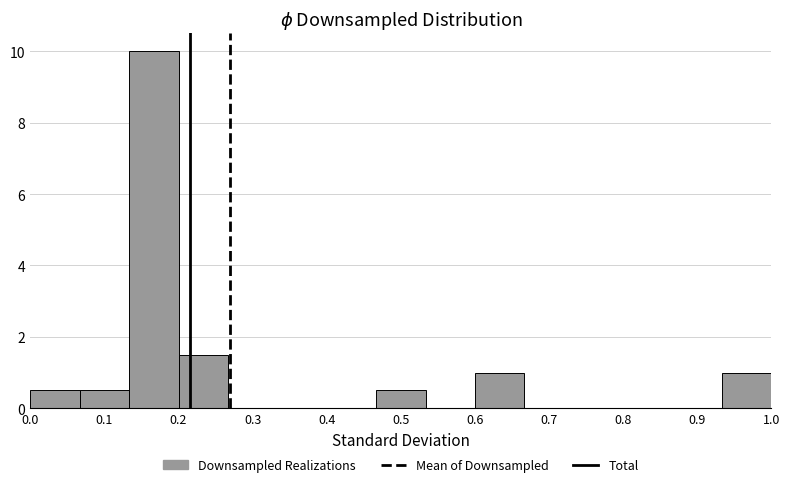

Reading left to right, transcribe this chart: for each bar, give the range it covers on the x-axis and its height. Neither the bar edges nor the heights are printed on the chart, so give them approximately, as read against the axes.

0.00 to 0.07: 0.6
0.07 to 0.13: 0.6
0.13 to 0.20: 10.0
0.20 to 0.27: 1.6
0.27 to 0.33: 0
0.33 to 0.40: 0
0.40 to 0.47: 0
0.47 to 0.53: 0.6
0.53 to 0.60: 0
0.60 to 0.67: 1.0
0.67 to 0.73: 0
0.73 to 0.80: 0
0.80 to 0.87: 0
0.87 to 0.93: 0
0.93 to 1.00: 1.0